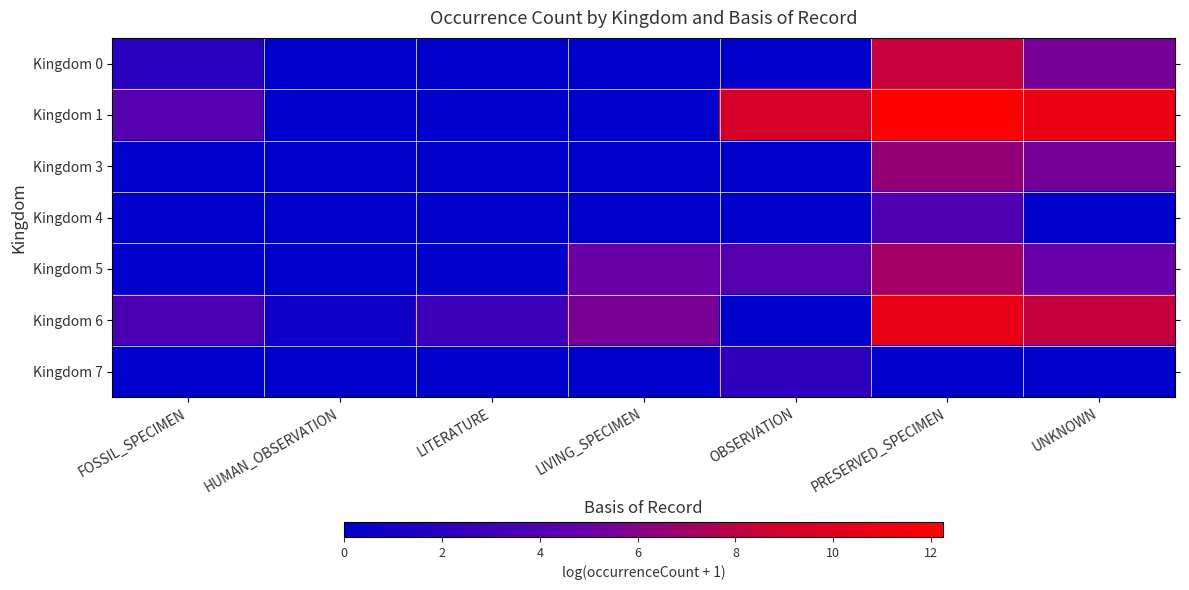

What is the spread (max minus min) of values at OBSERVATION?

9.3